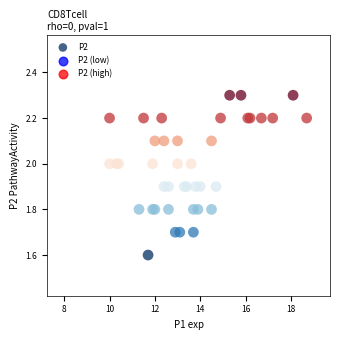

What Y value in the scatter plot is closest to 1?

1.6